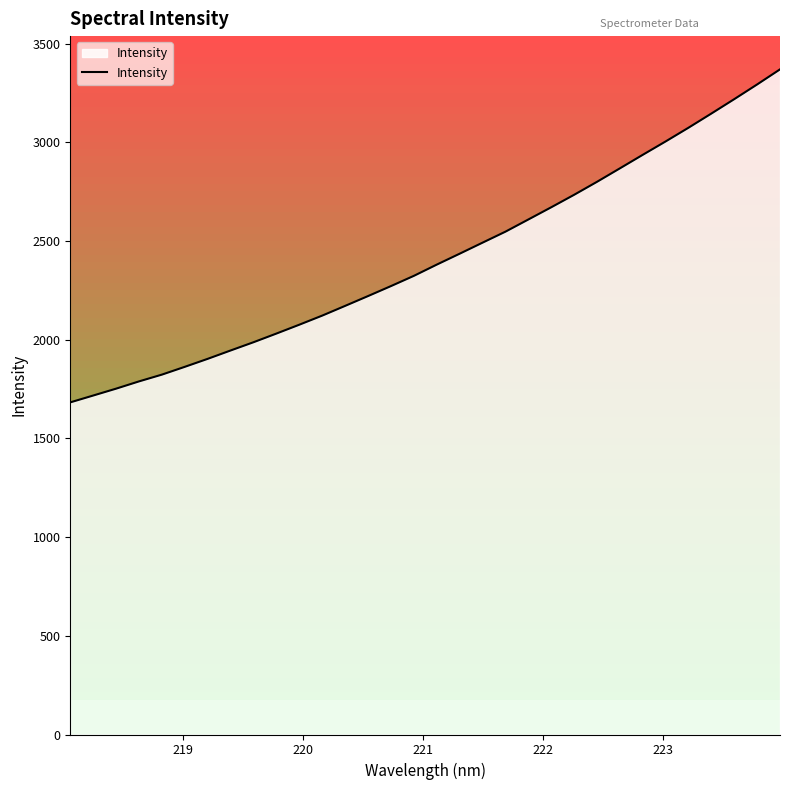

What is the difference between the maximum and minimum values?

1686.8